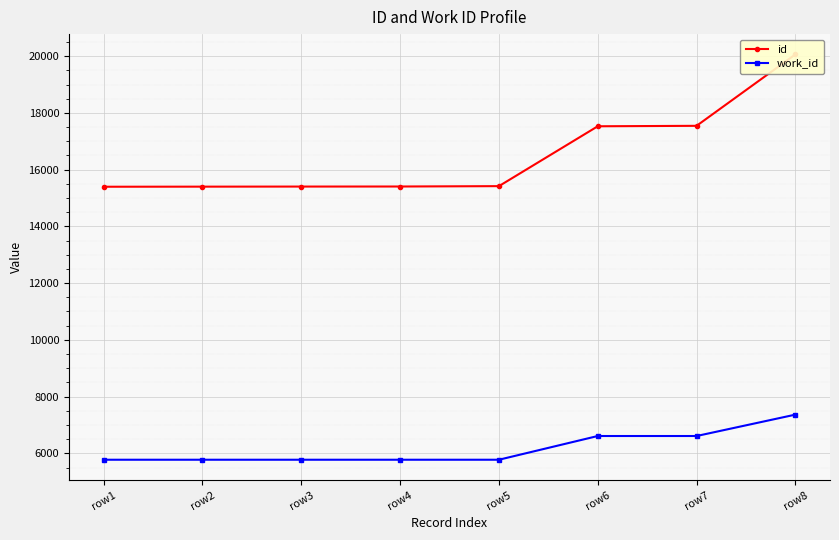

Is it true that work_id equals 3712 at row1?

False